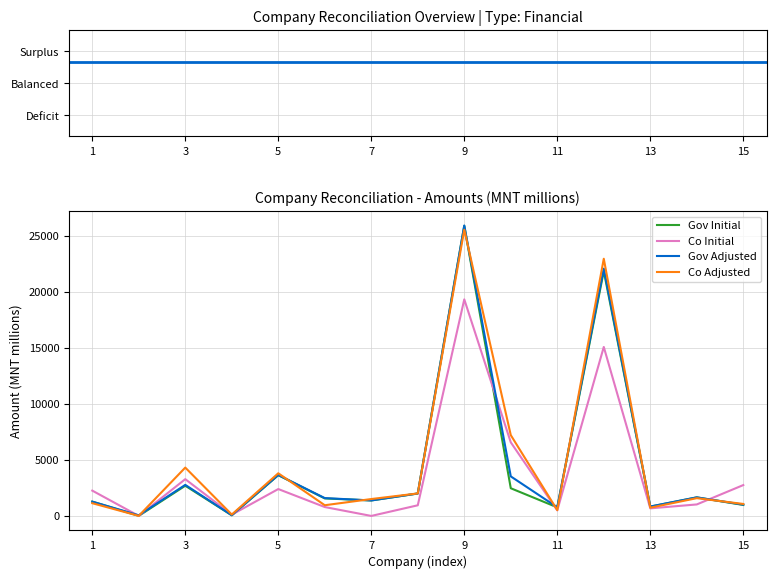

Which series has the largest range (max minus min)?

Gov Initial